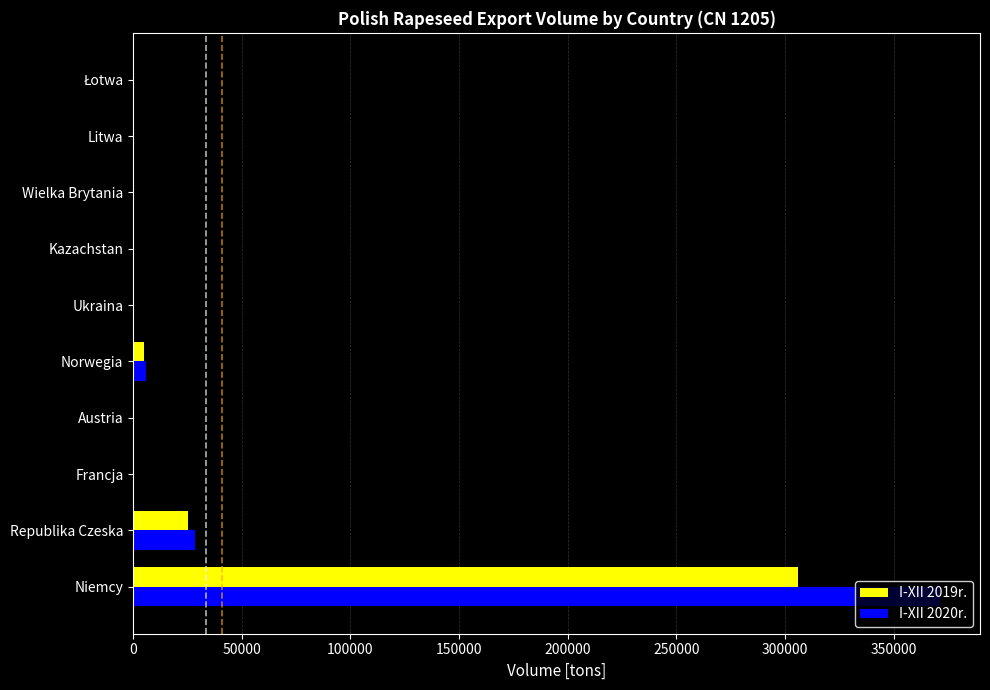

Is it true that I-XII 2019r. equals 433913.9 at Niemcy?

False